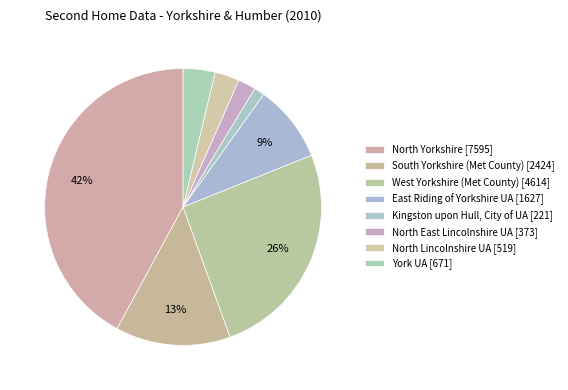

True or false: East Riding of Yorkshire UA accounts for 9% of the total.

True